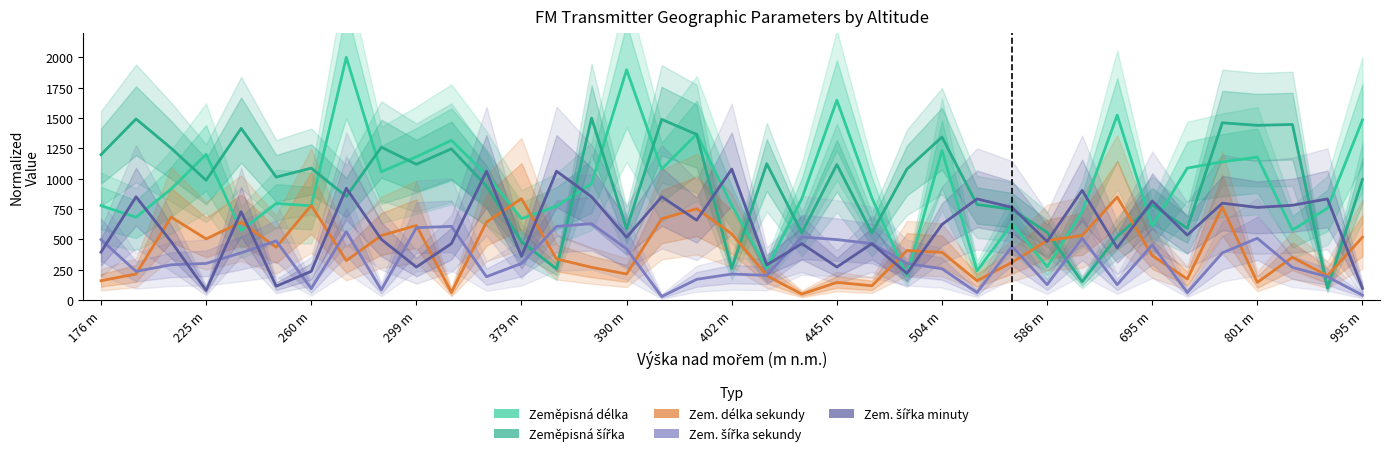

Where does the Zeměpisná šířka series first go above 1014?

176 m